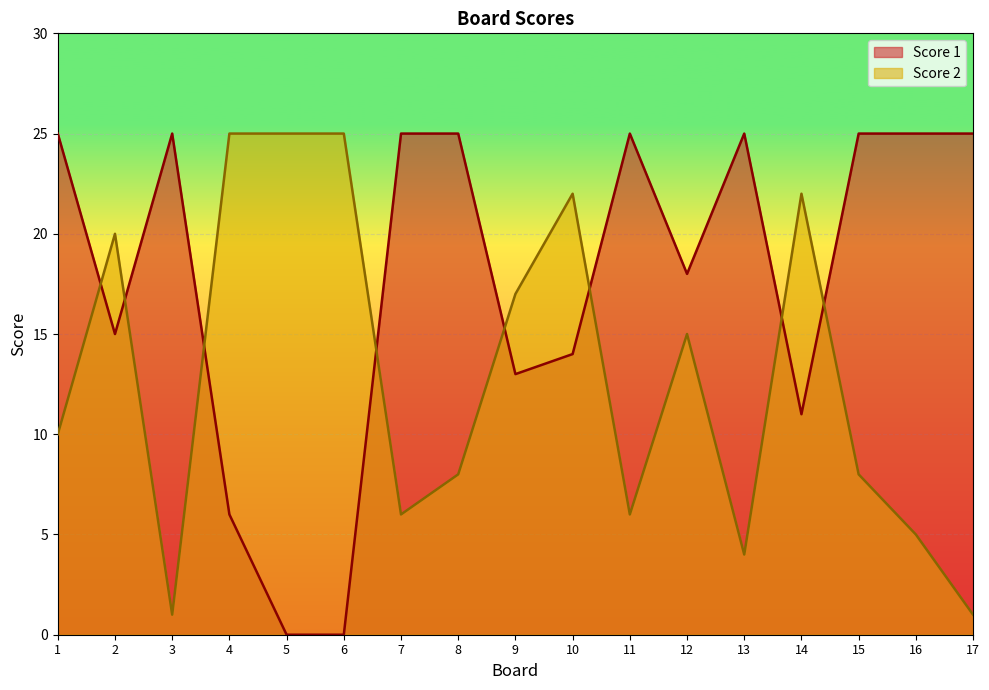

In Score 1, how many points are lower than both neighbors (excluding endpoints)?

4